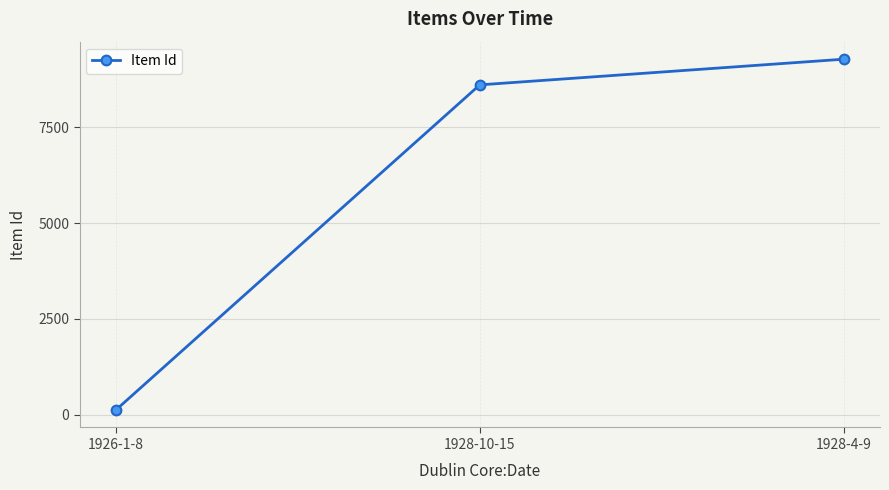

The value at 1928-4-9 is 9272. True or false?

True